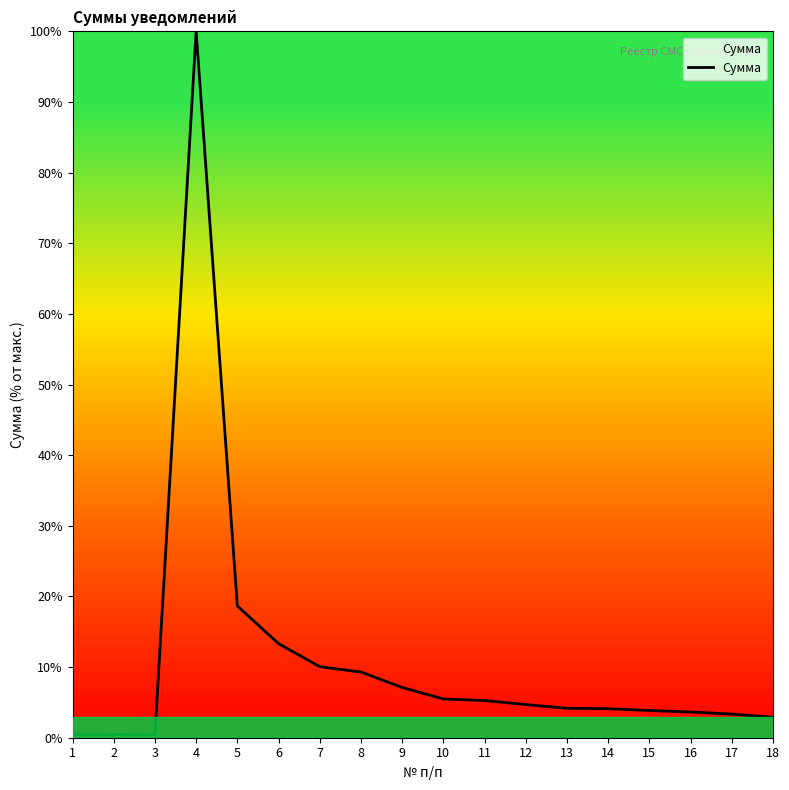

At which category does the chart reach its peak across all series?

4